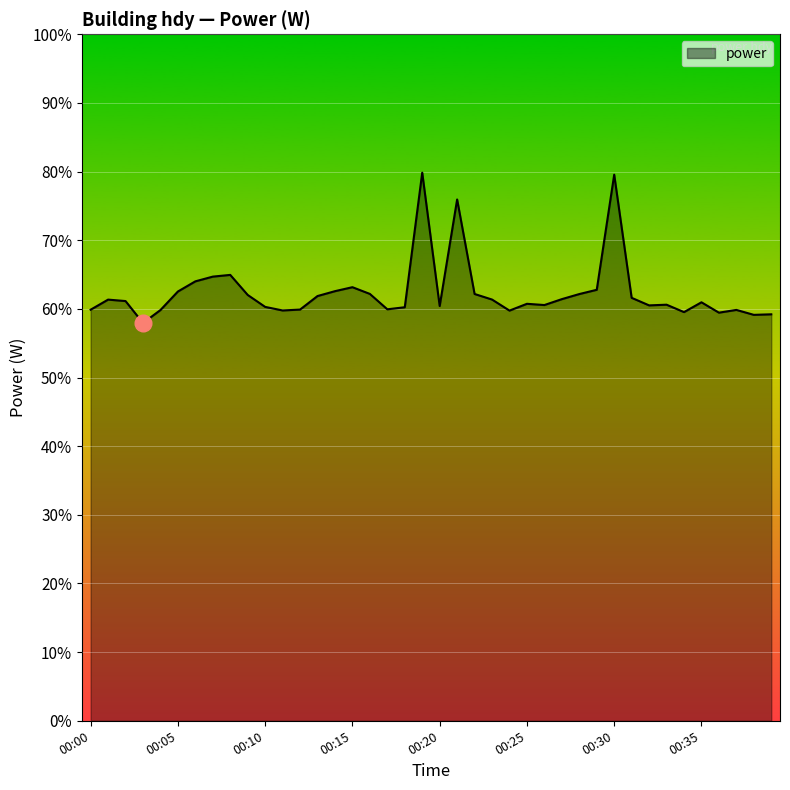

What is the difference between the maximum and minimum values?

21.9